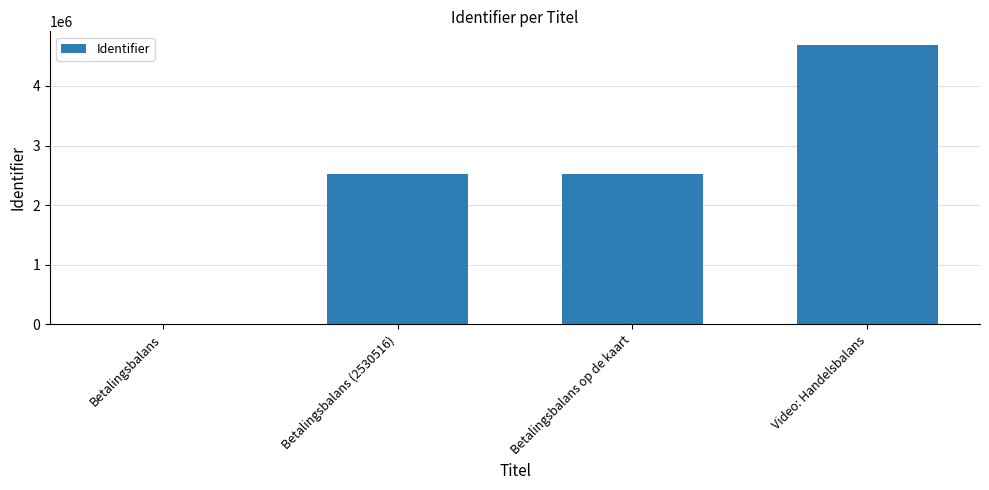

What is the sum of the values at Betalingsbalans op de kaart and Betalingsbalans?

2530519